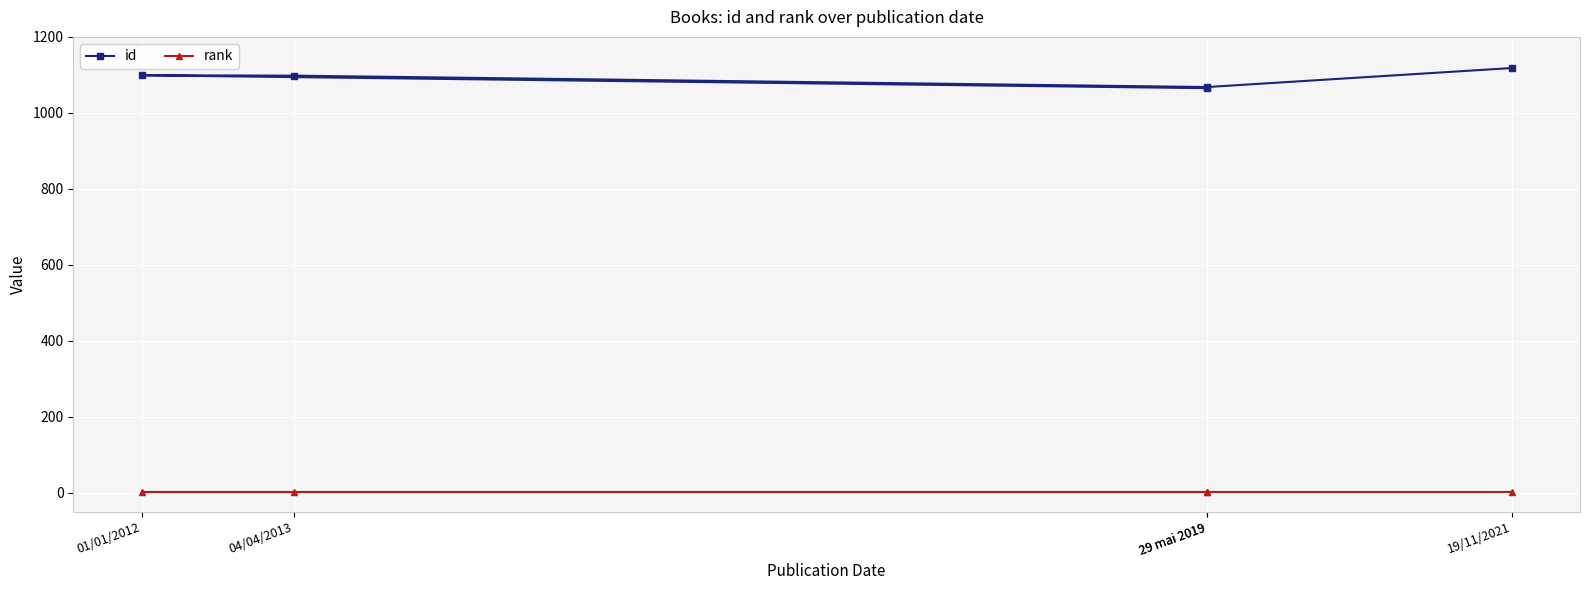

How many lines are shown in the chart?

2